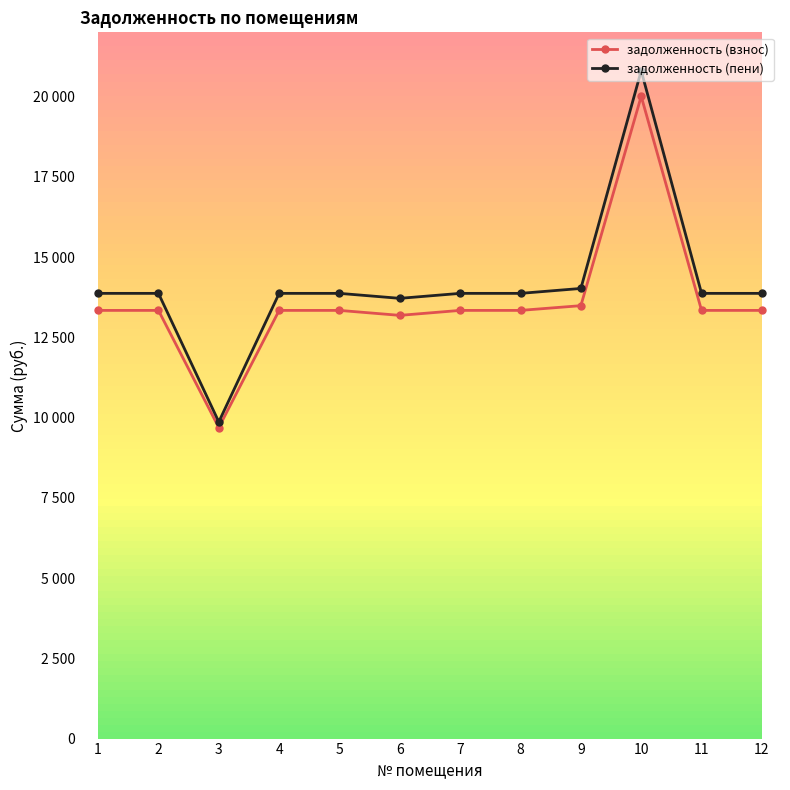

What is the value of the задолженность (пени) point at the 2nd from the left?

13868.6